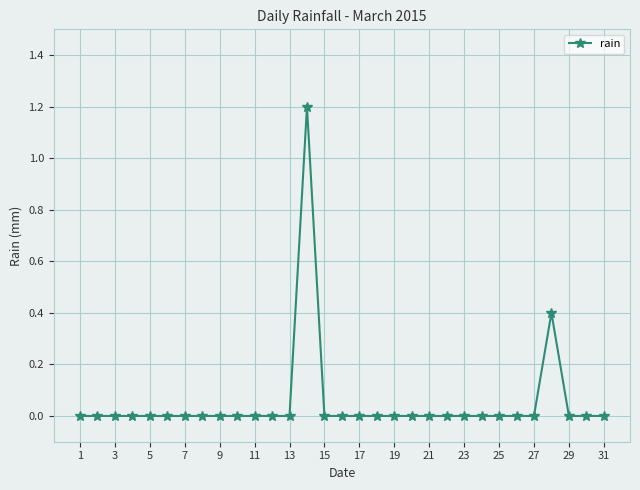

Does the chart display data point markers on the line(s)?

Yes